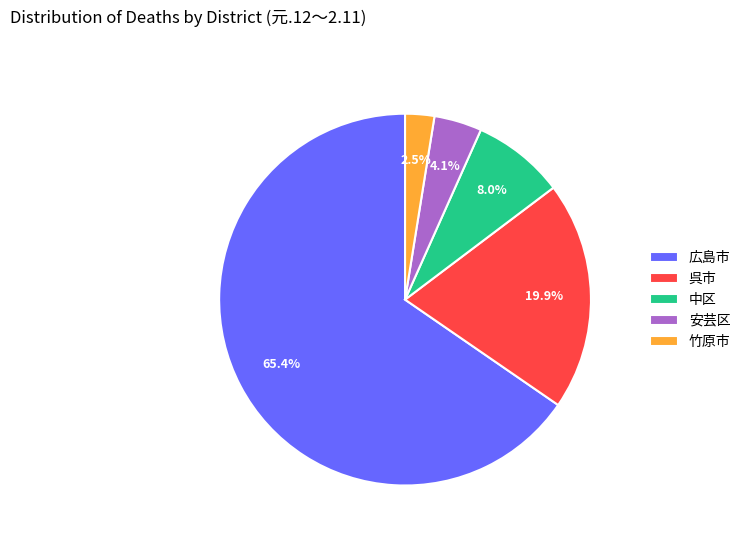

What is the total percentage of 呉市 and 中区?

27.9%